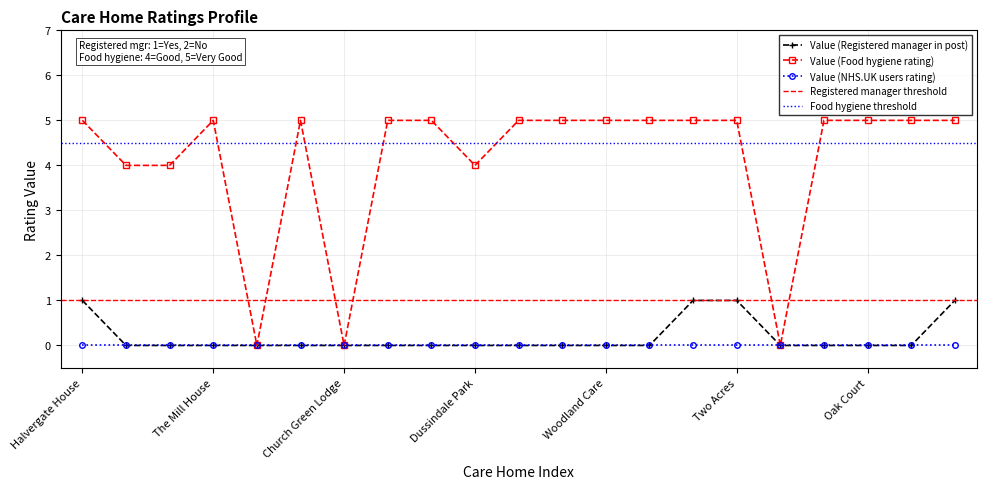

The value of Value (NHS.UK users rating) at Oak Court is 0. True or false?

True